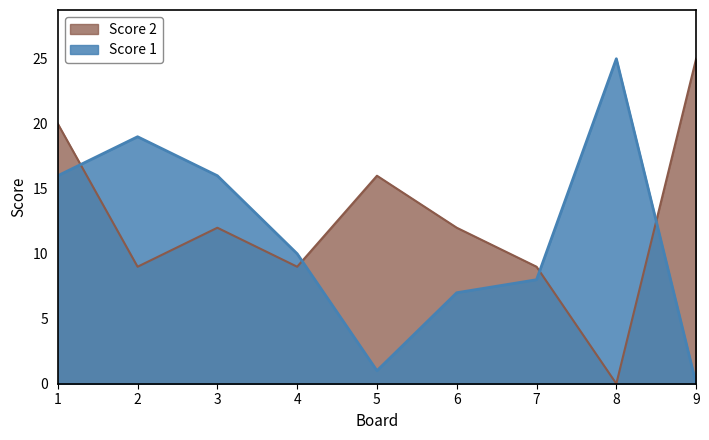

Which category has the highest value in the Score 1 series?

8